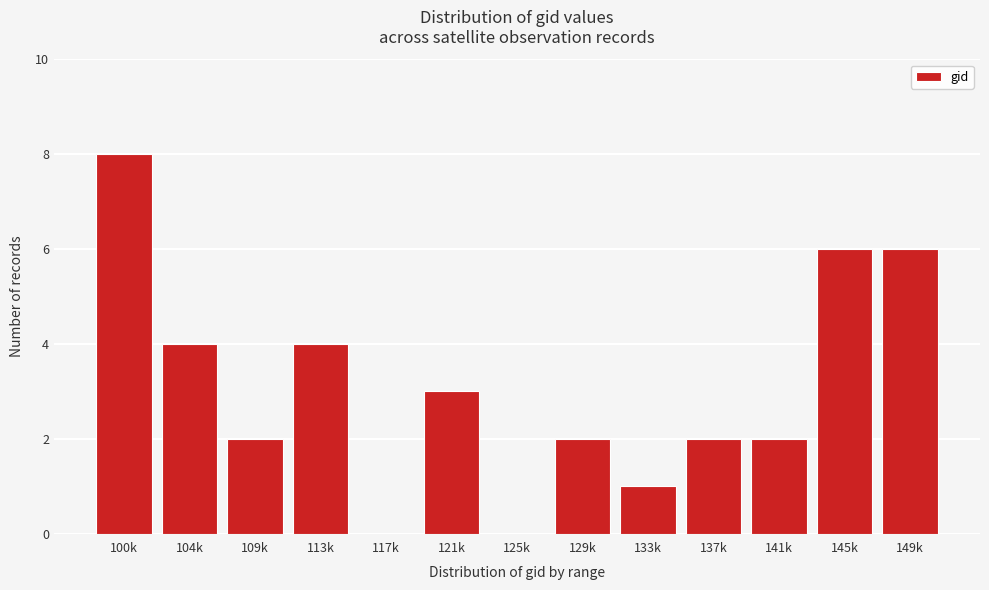

Reading left to right, transcribe all the data shown in this chart.

100k=8	104k=4	109k=2	113k=4	117k=0	121k=3	125k=0	129k=2	133k=1	137k=2	141k=2	145k=6	149k=6